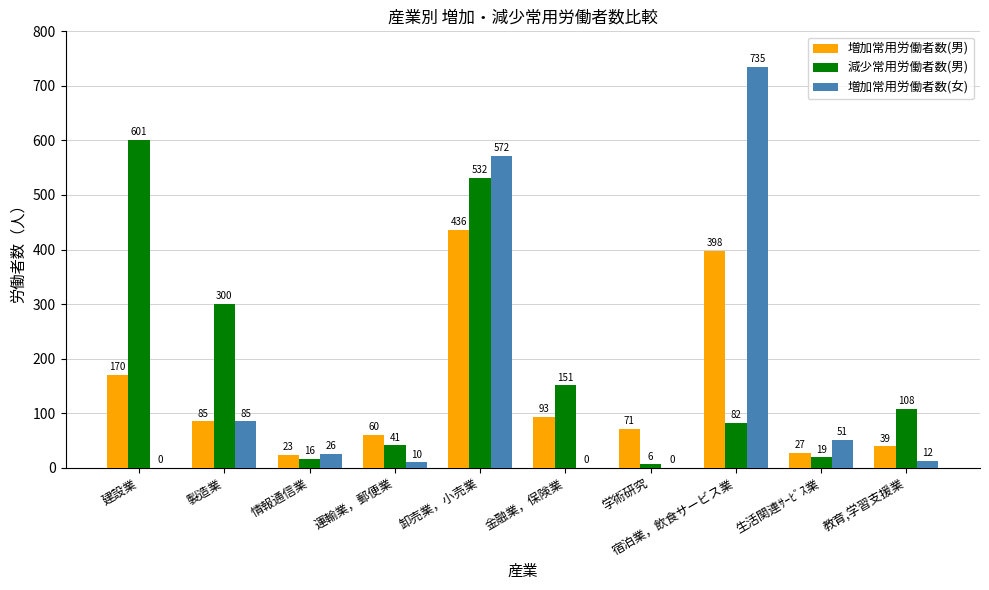

True or false: 減少常用労働者数(男) has a value of 6 at 学術研究.

True